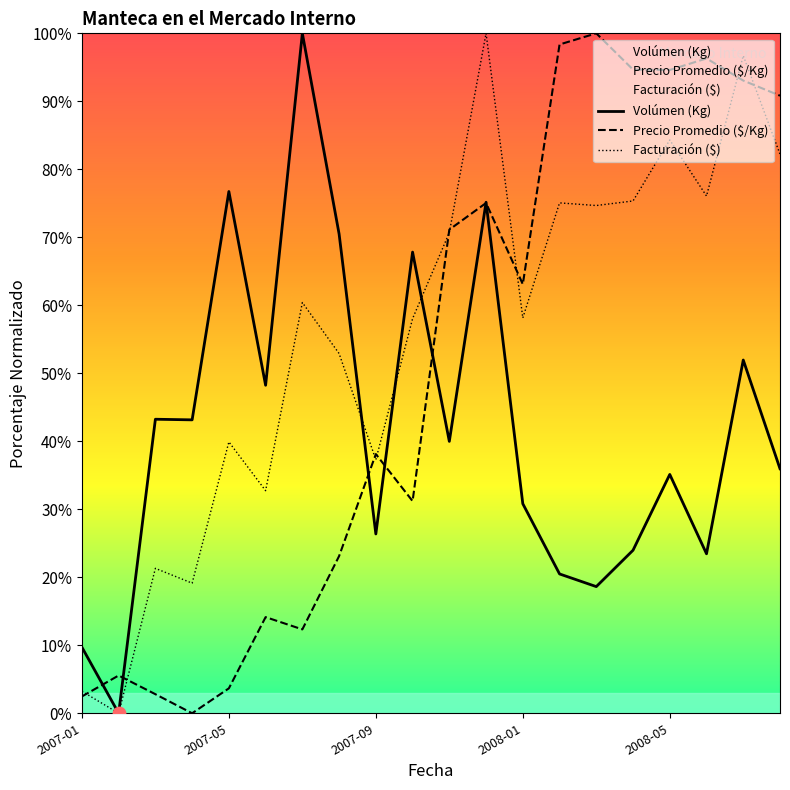

At which category is the sum across all series the highest?

11